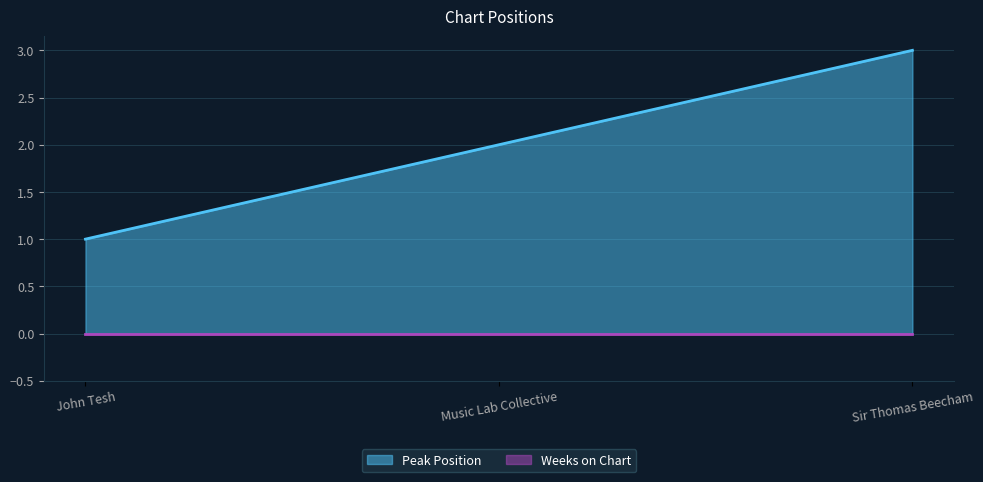

Reading left to right, extract all data points from this chart.

1	2	3